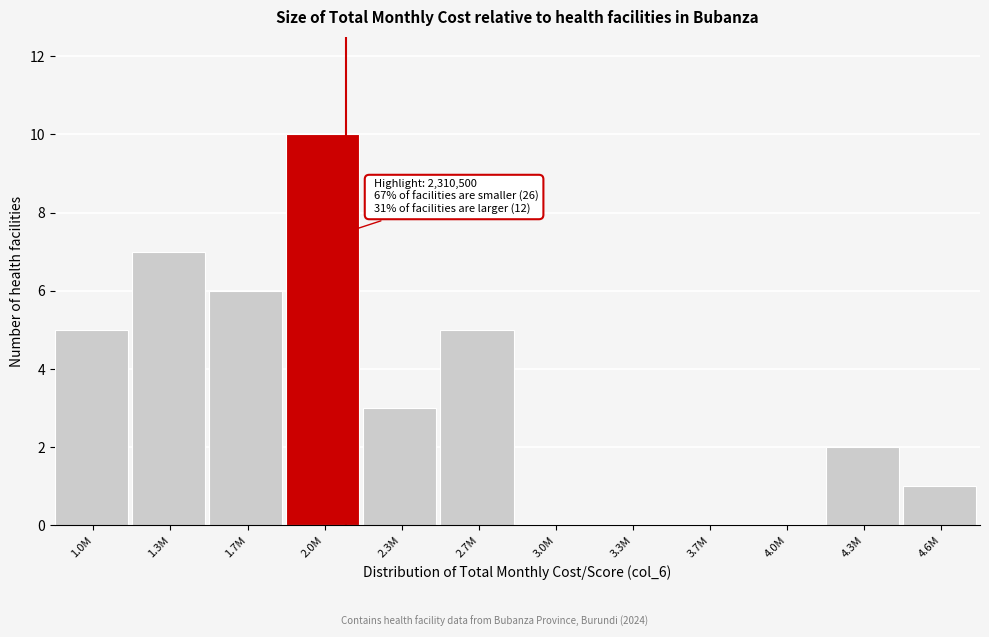

Reading left to right, what are all the values shown in this chart?

1.0M=5	1.3M=7	1.7M=6	2.0M=10	2.3M=3	2.7M=5	3.0M=0	3.3M=0	3.7M=0	4.0M=0	4.3M=2	4.6M=1